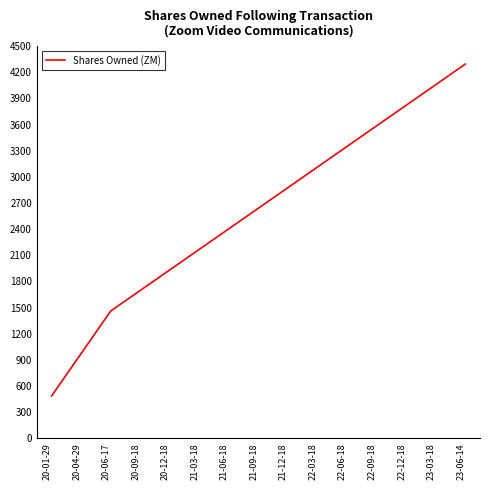

List the labels in order of value, smallest first.

20-01-29, 20-04-29, 20-06-17, 20-09-18, 20-12-18, 21-03-18, 21-06-18, 21-09-18, 21-12-18, 22-03-18, 22-06-18, 22-09-18, 22-12-18, 23-03-18, 23-06-14